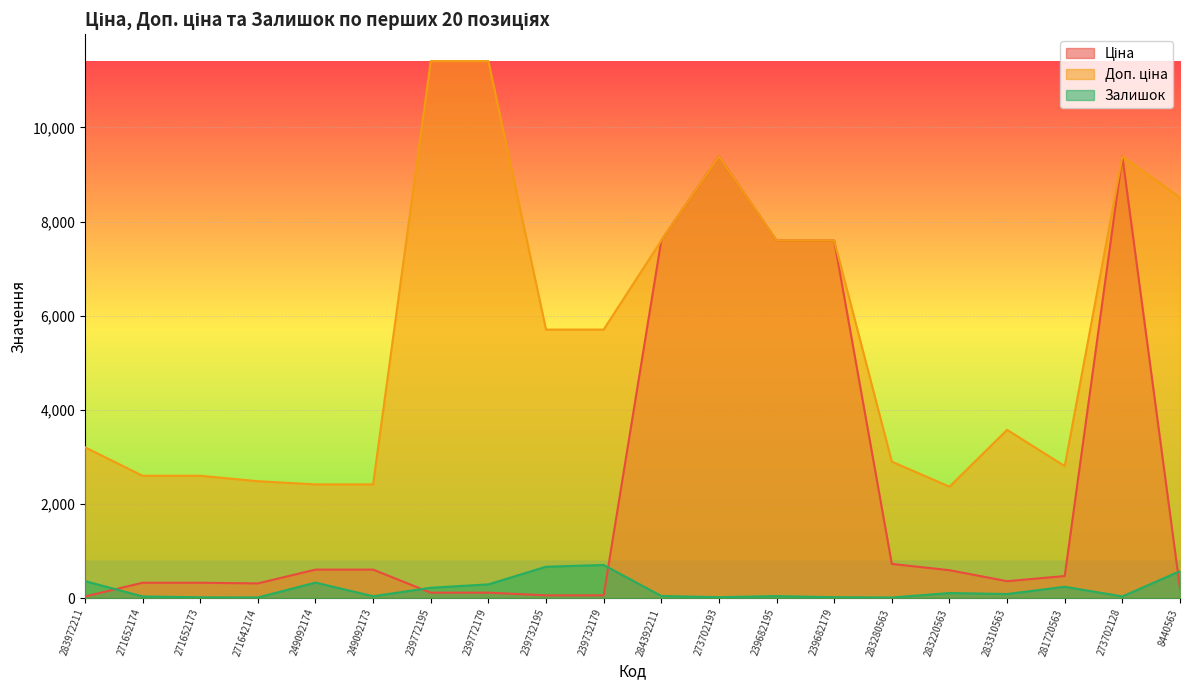

What is the value of the Залишок point at the 2nd from the left?

34.0